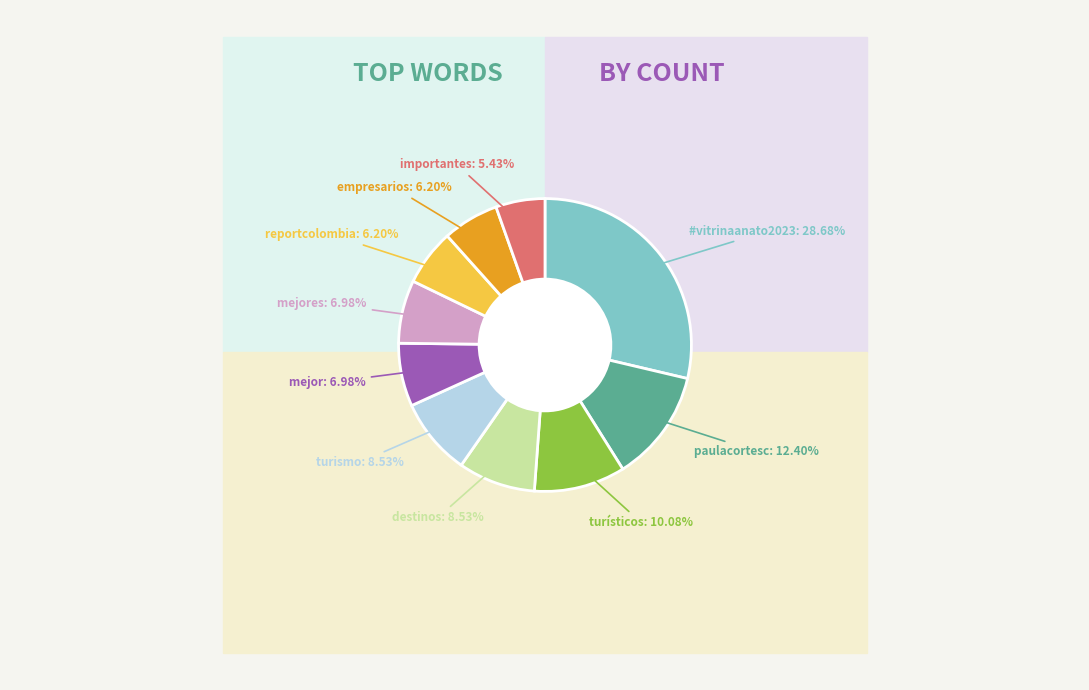

True or false: mejores accounts for 1% of the total.

False